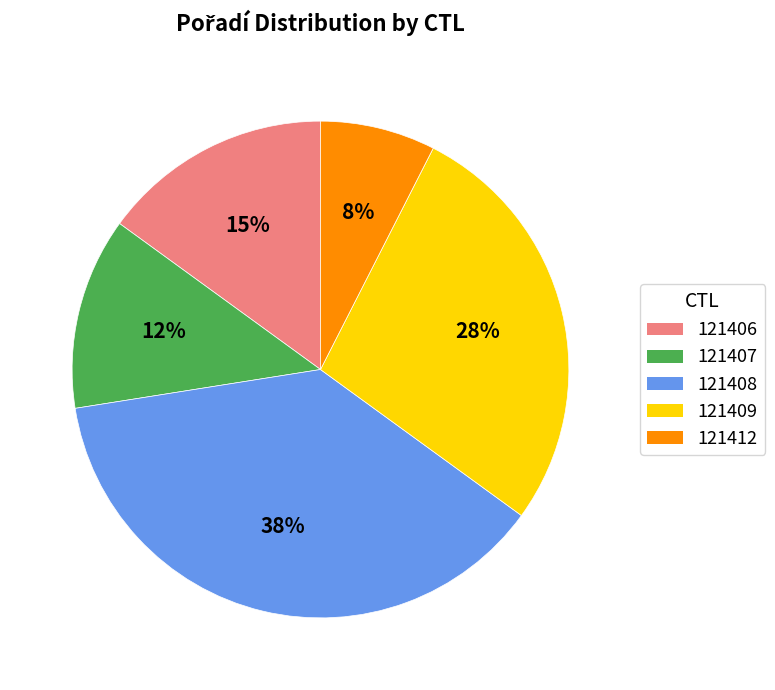

Is it true that 121407 is 12% of the pie?

True